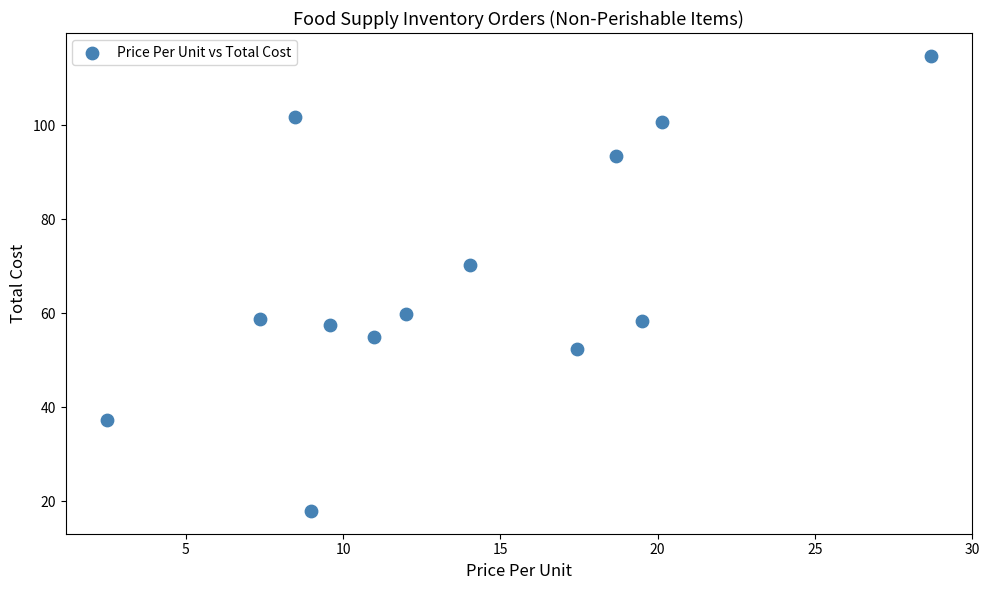

What is the range of X values (max minus min)?

26.2